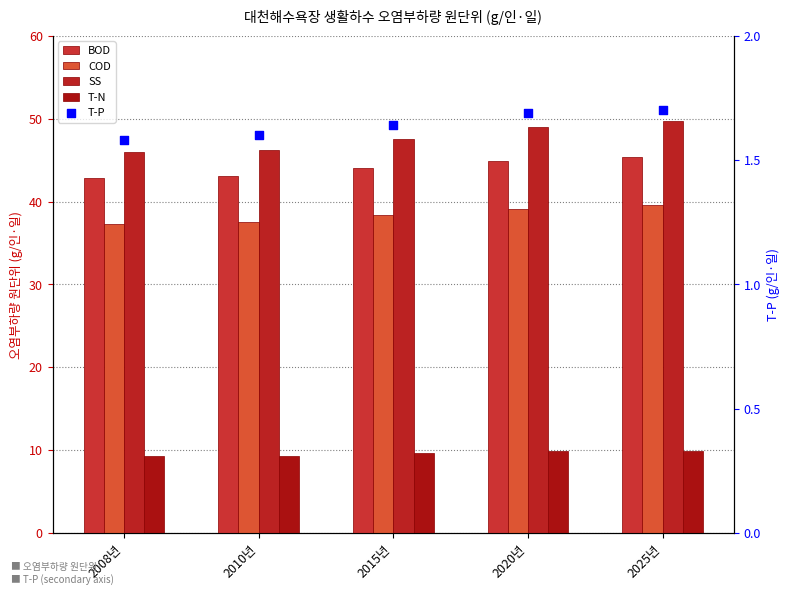

Which series reaches the minimum Y coordinate?

T-P